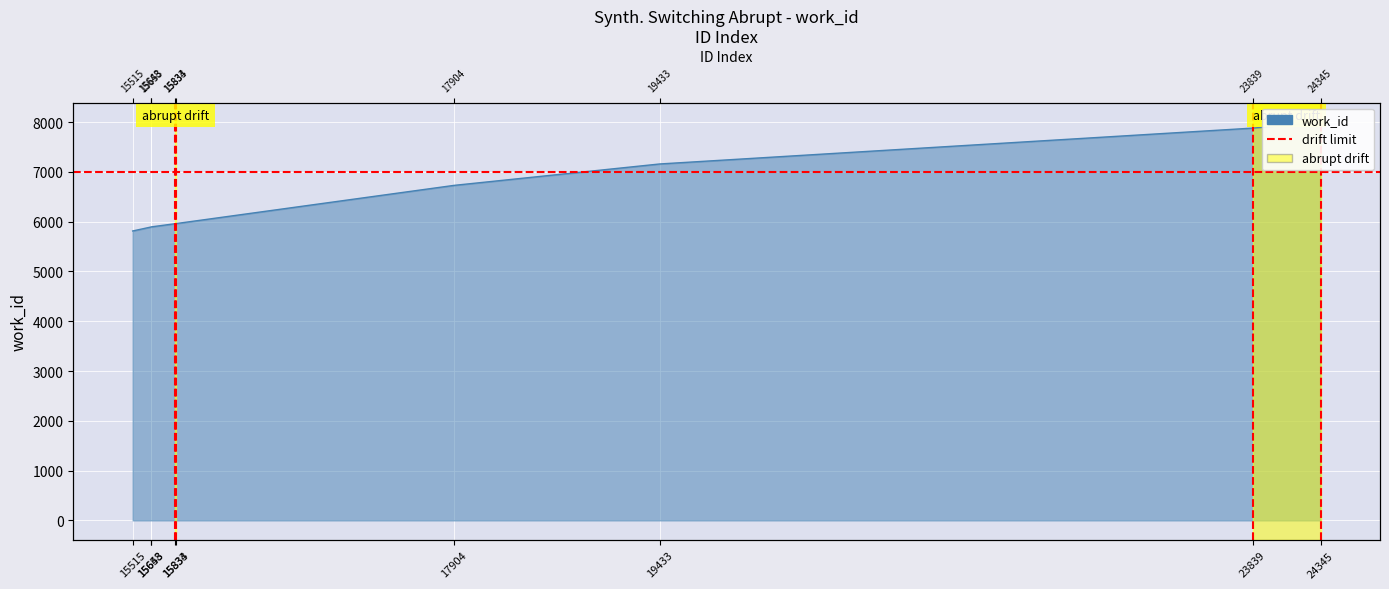

What is the sum of the values at 15653 and 19433?

13054